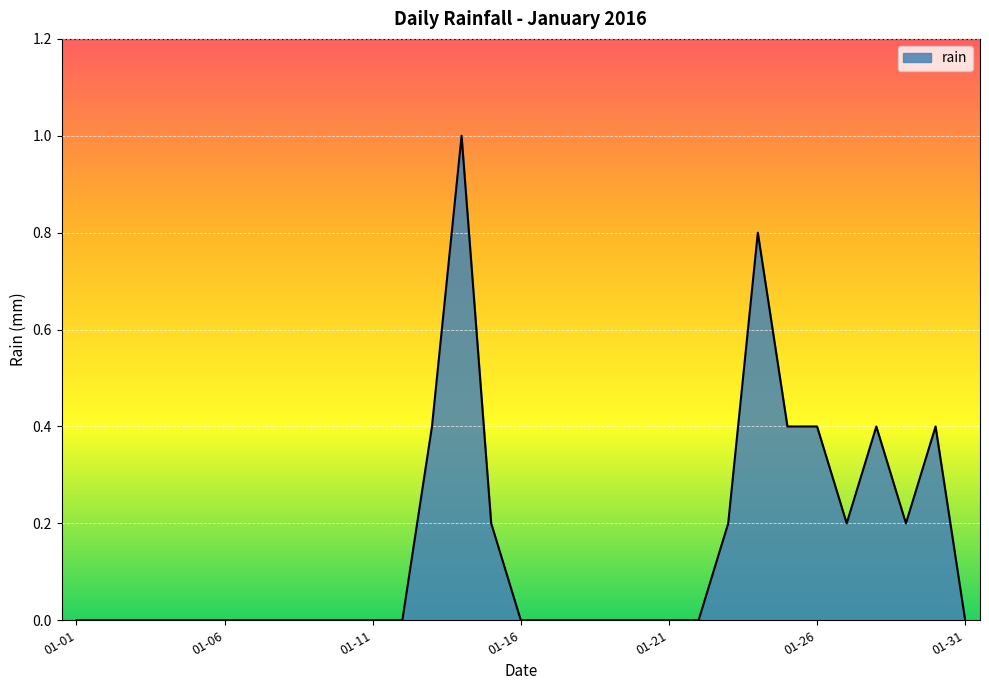

Does the chart have visible grid lines?

Yes